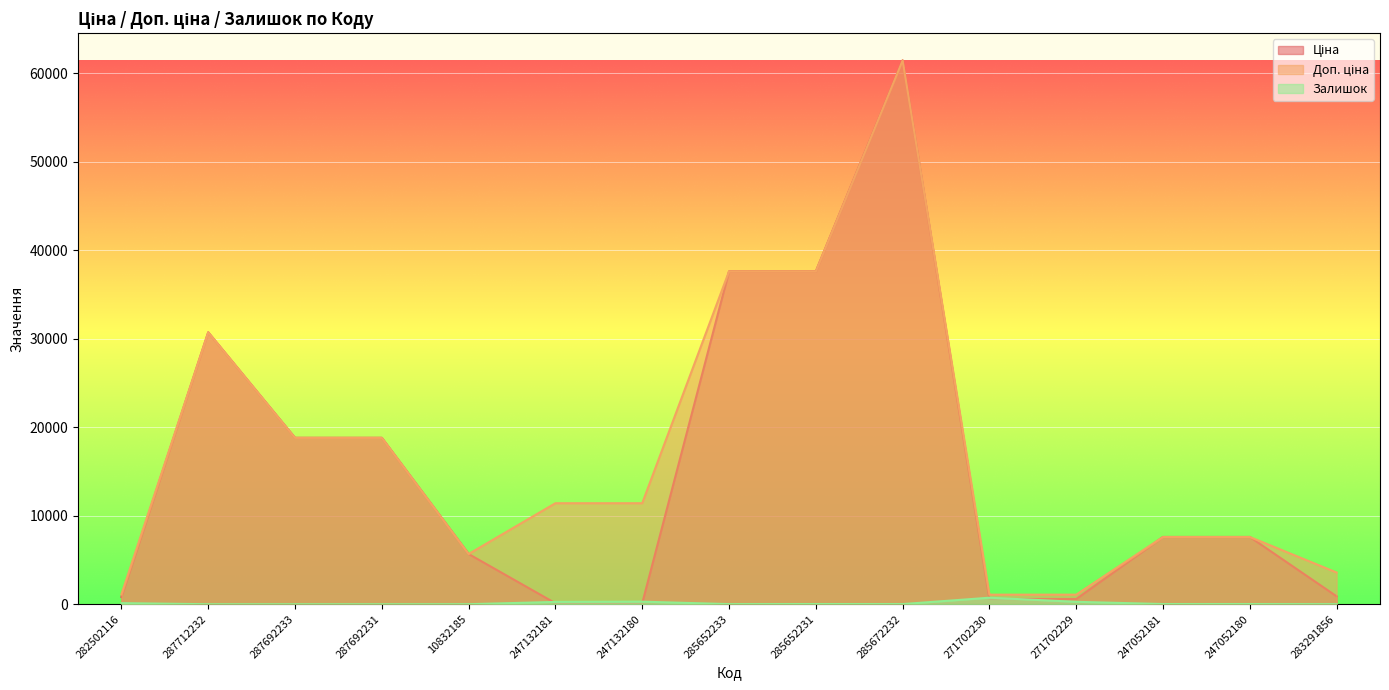

True or false: Ціна and Доп. ціна cross at least once.

False